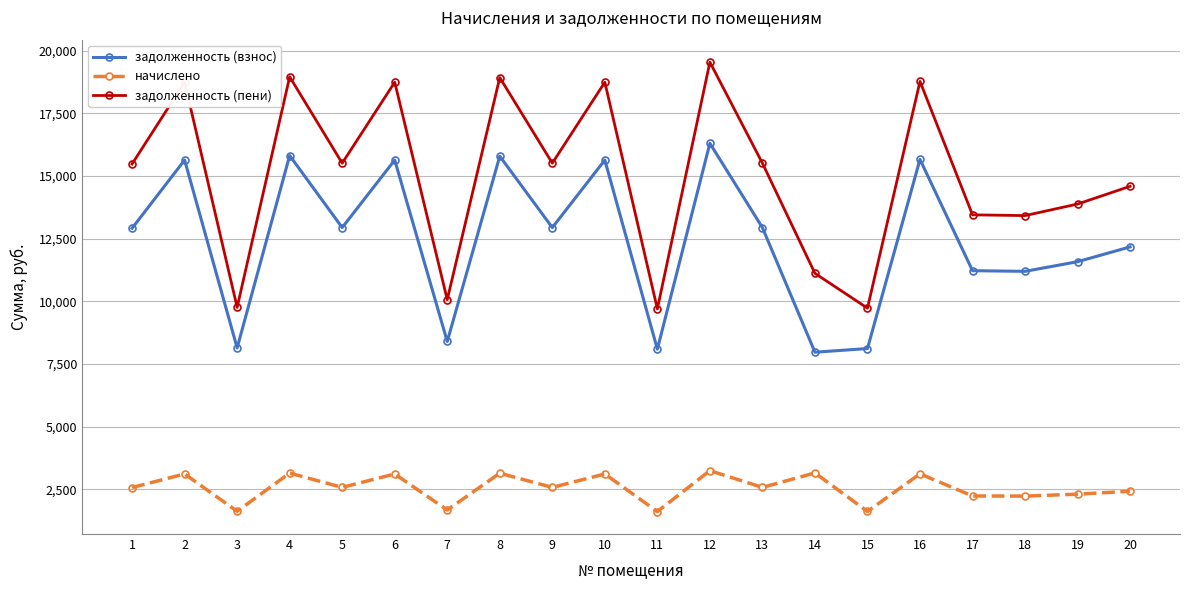

True or false: начислено has more than 0 points higher than both neighbors.

True